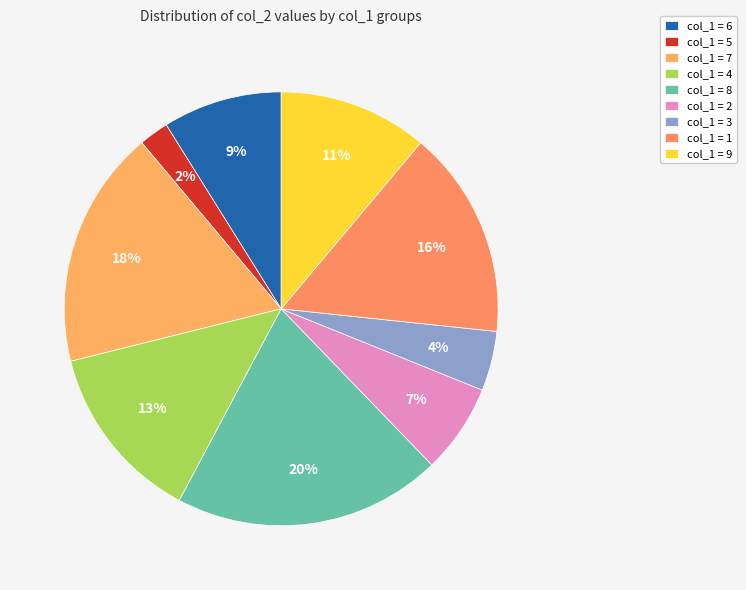

Which slice is the smallest?

5